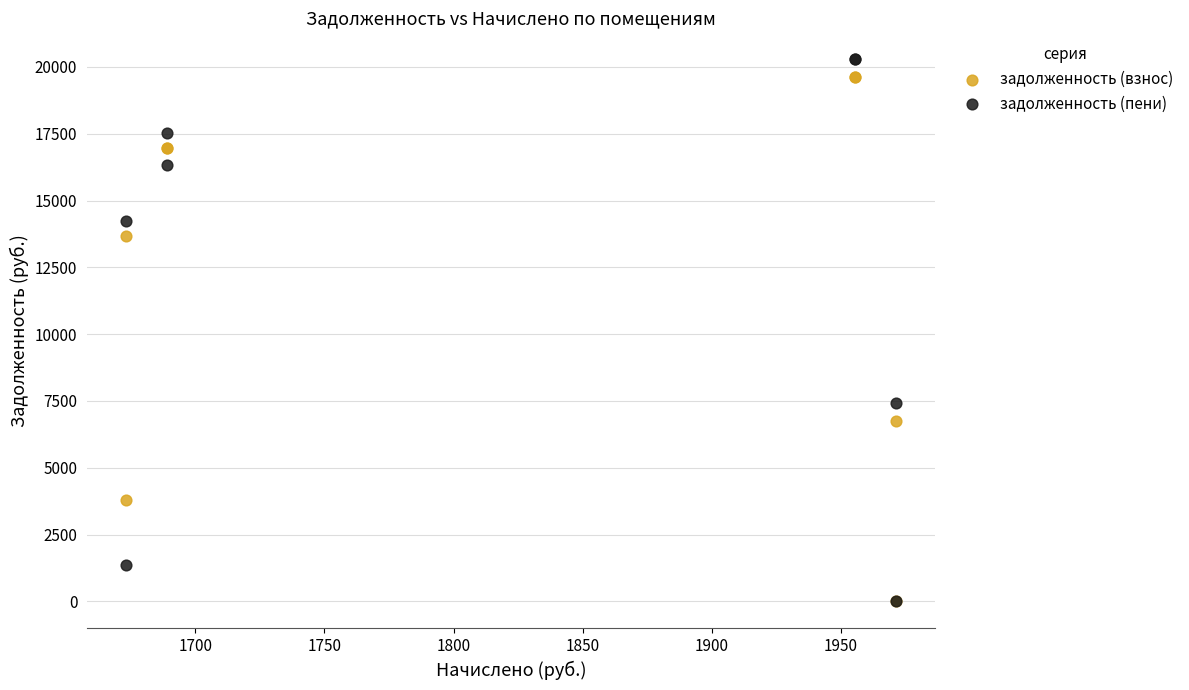

What are all the series names shown in the legend?

задолженность (взнос), задолженность (пени)